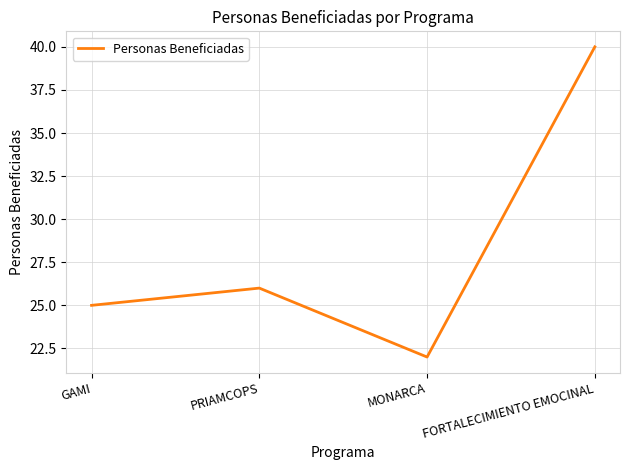

What position from the left is MONARCA?

3